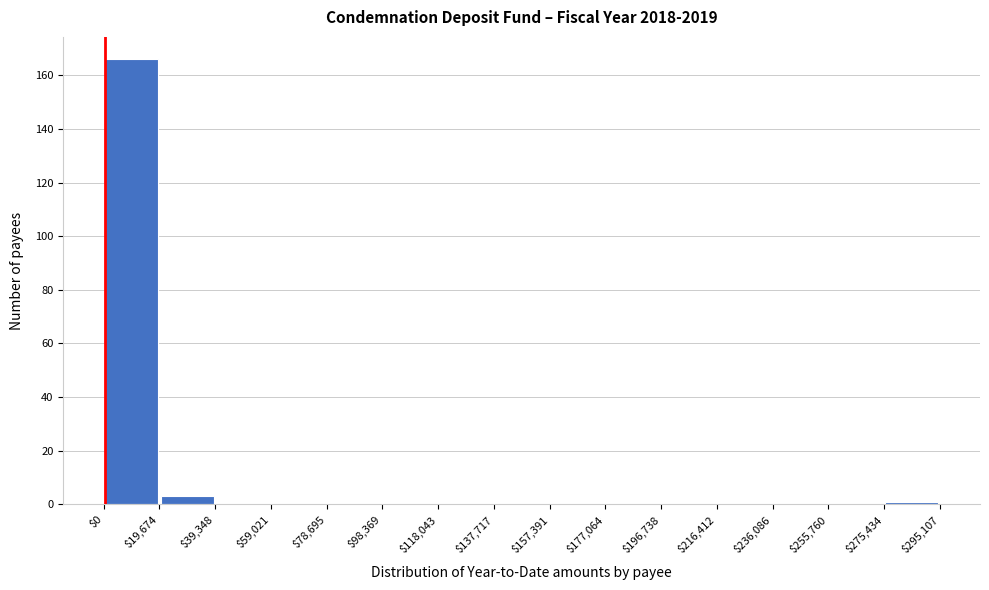

Reading left to right, list every bar in this chart as the range it spans on the x-axis followed by its height. The values are not printed on the chart, so give them approximately, as read against the axis.

$0 to $19,674: 166
$19,674 to $39,348: 4
$39,348 to $59,021: 0
$59,021 to $78,695: 0
$78,695 to $98,369: 0
$98,369 to $118,043: 0
$118,043 to $137,717: 0
$137,717 to $157,391: 0
$157,391 to $177,064: 0
$177,064 to $196,738: 0
$196,738 to $216,412: 0
$216,412 to $236,086: 0
$236,086 to $255,760: 0
$255,760 to $275,434: 0
$275,434 to $295,107: under 2